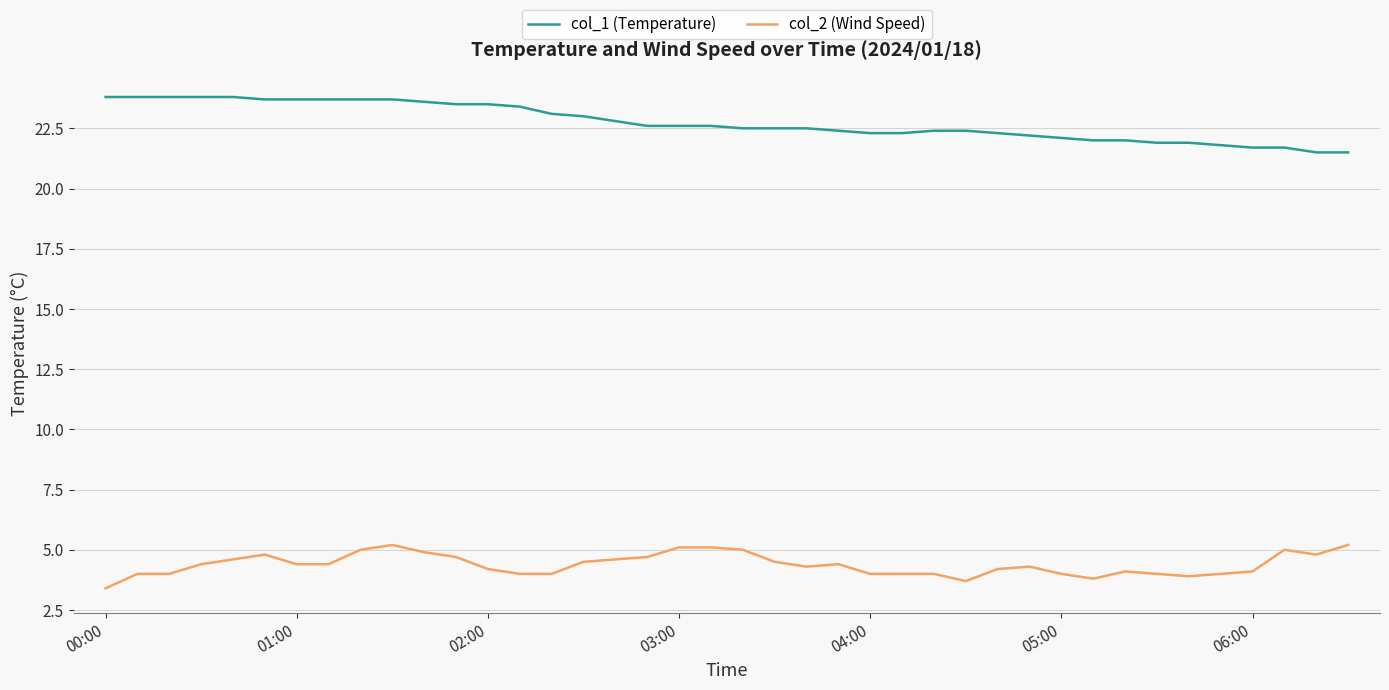

Does the chart display data point markers on the line(s)?

No